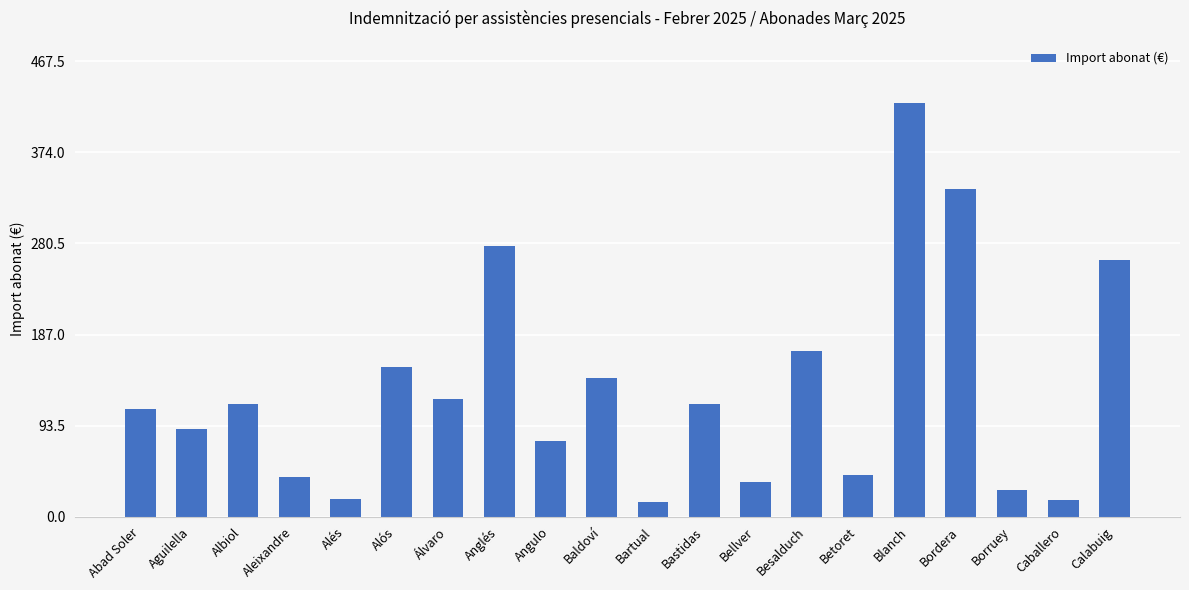

What is the sum of the values at Álvaro and Besalduch?

291.2